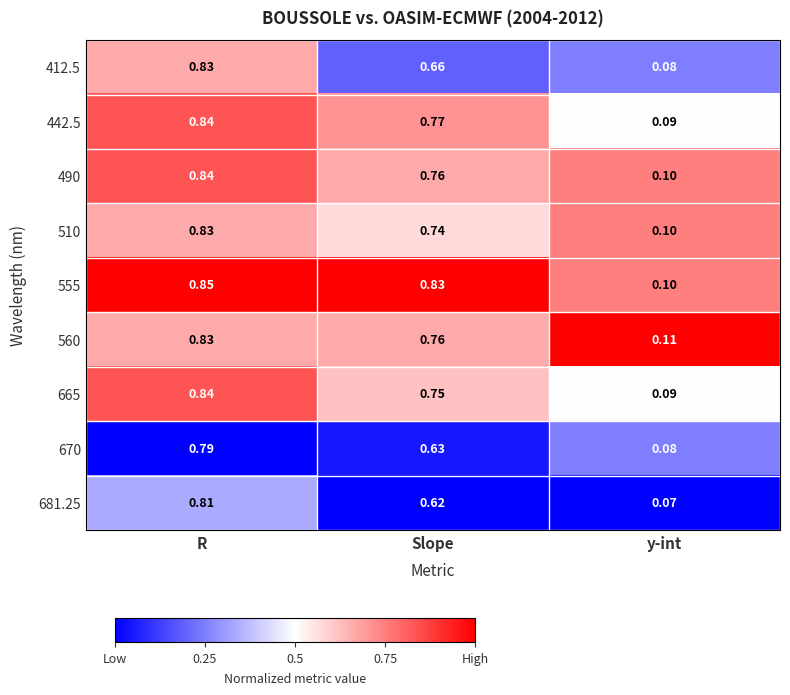

How many categories are shown in the chart?

3